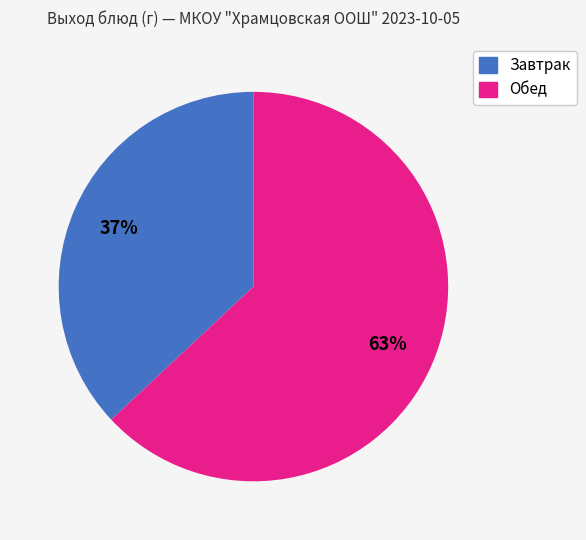

To the nearest percent, what is the difference between the largest and smallest slice percentages?

26%